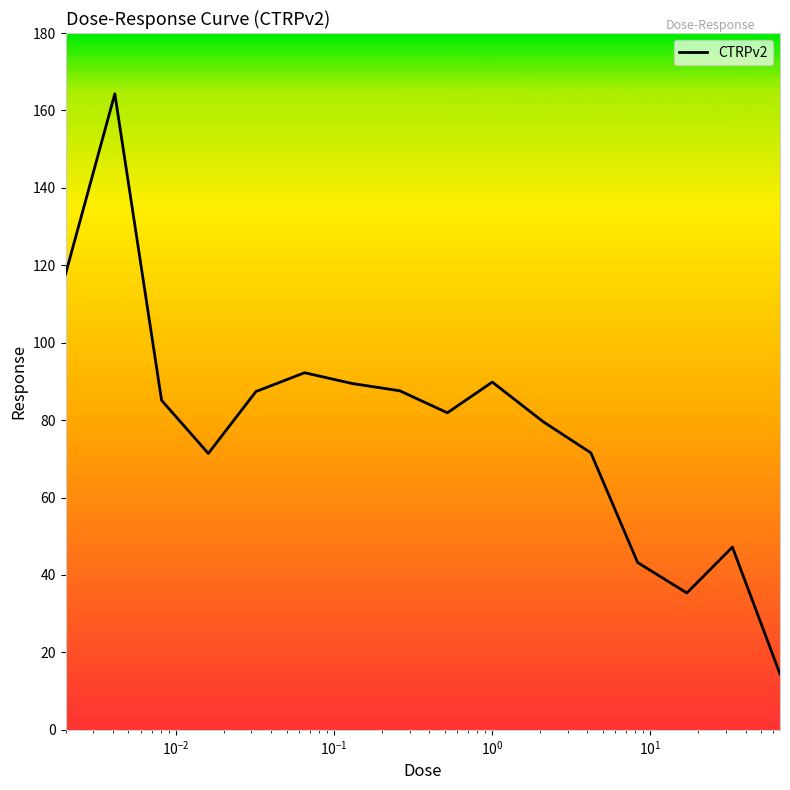

What is the smallest value displayed?

14.4